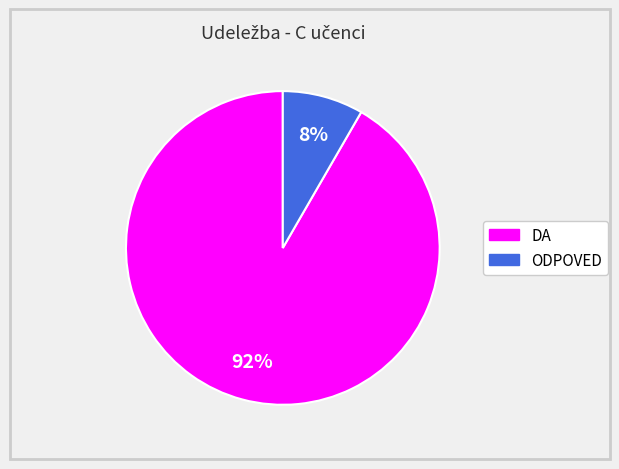

True or false: DA accounts for 92% of the total.

True